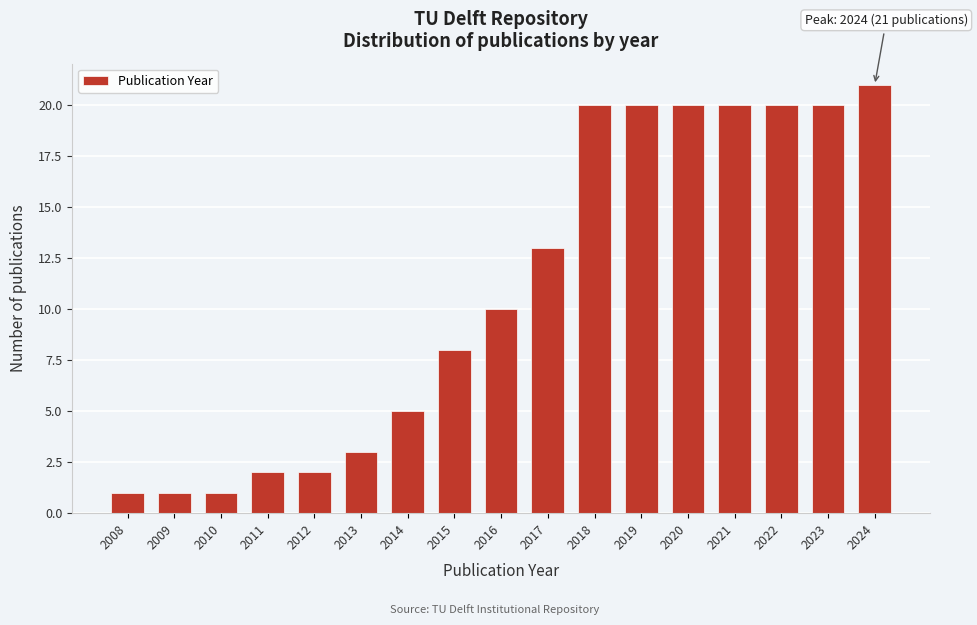

Reading left to right, what are all the values shown in this chart?

1	1	1	2	2	3	5	8	10	13	20	20	20	20	20	20	21